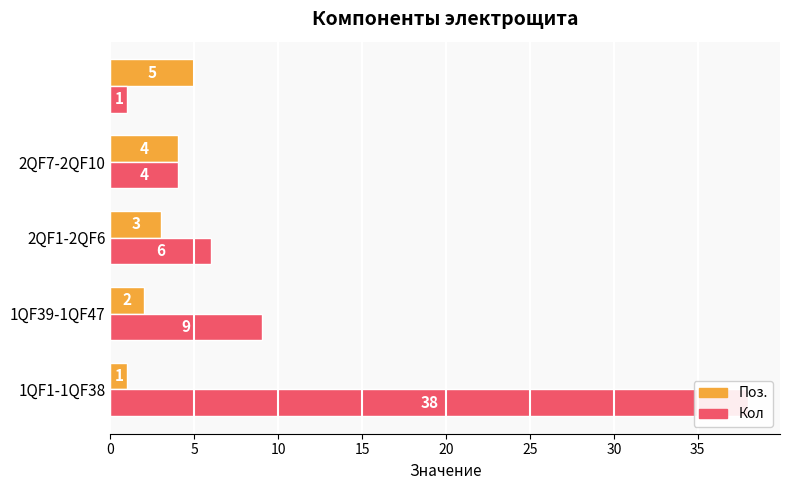

Between 5 and 20, which is larger?

20